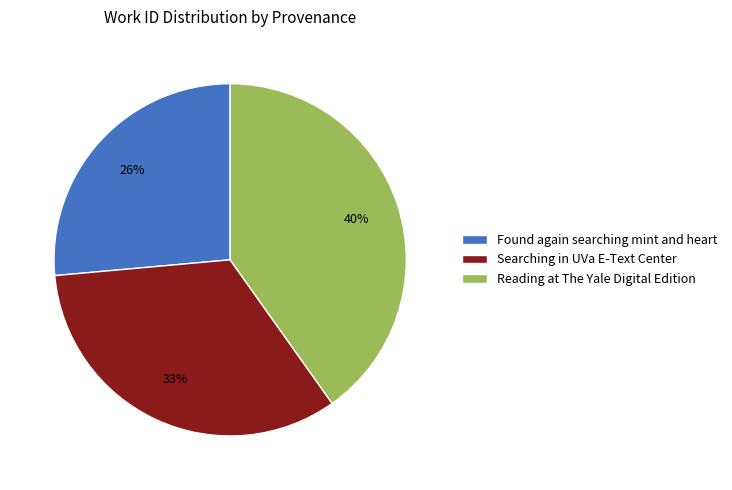

Approximately how many times larger is the value at Reading at The Yale Digital Edition compared to Searching in UVa E-Text Center?

1.2